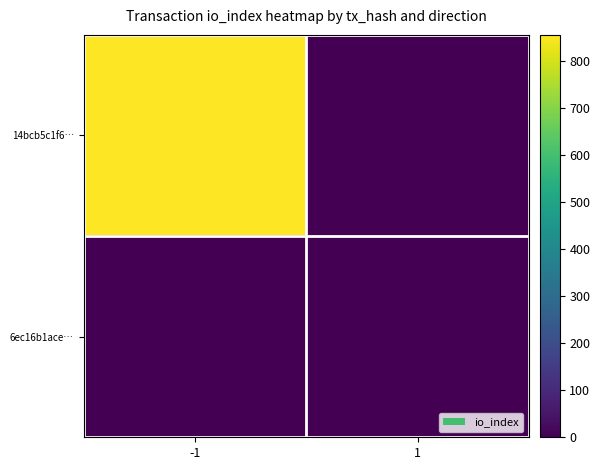

Reading left to right, extract all data points from this chart.

14bcb5c1f6…: -1=856	1=0
6ec16b1ace…: -1=0	1=0